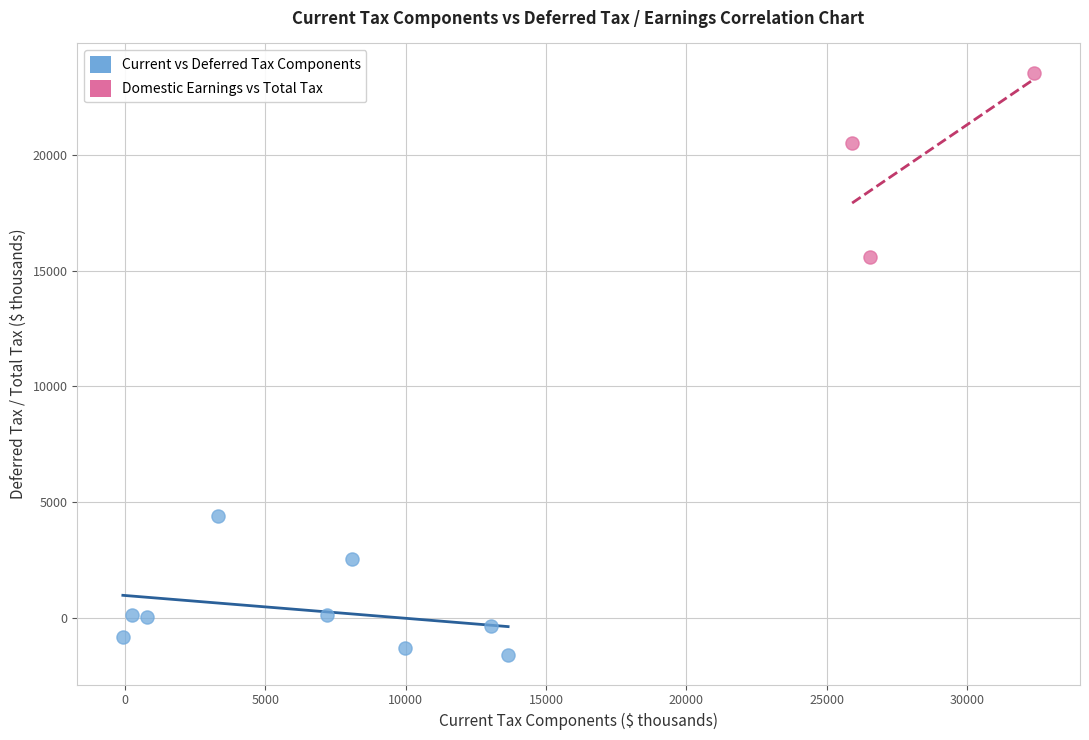

Which series has the widest spread of Y values?

Domestic Earnings vs Total Tax